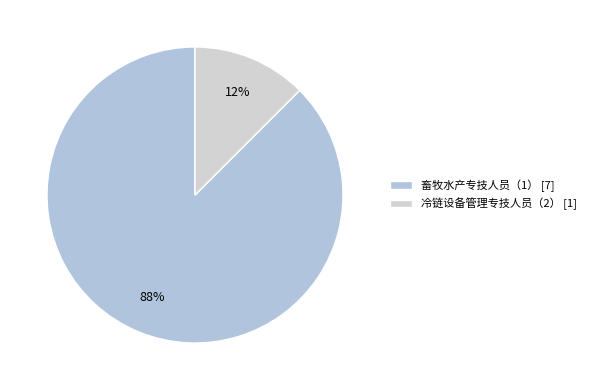

True or false: 畜牧水产专技人员（1） accounts for 88% of the total.

True